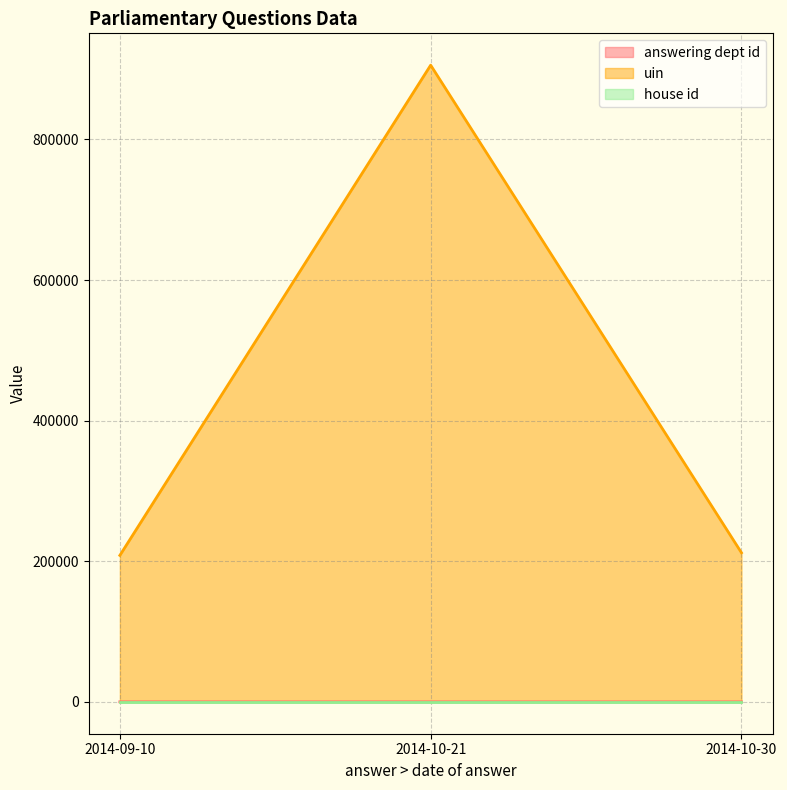

What is the label of the 2nd point from the right?

2014-10-21